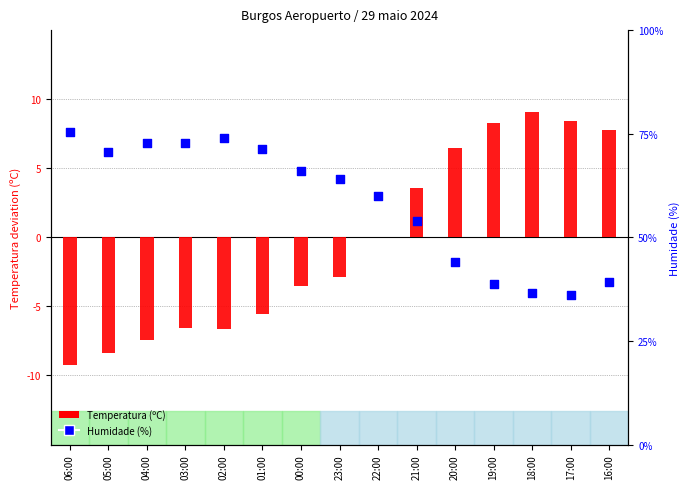

Which series reaches the maximum Y coordinate?

Temperatura (ºC)